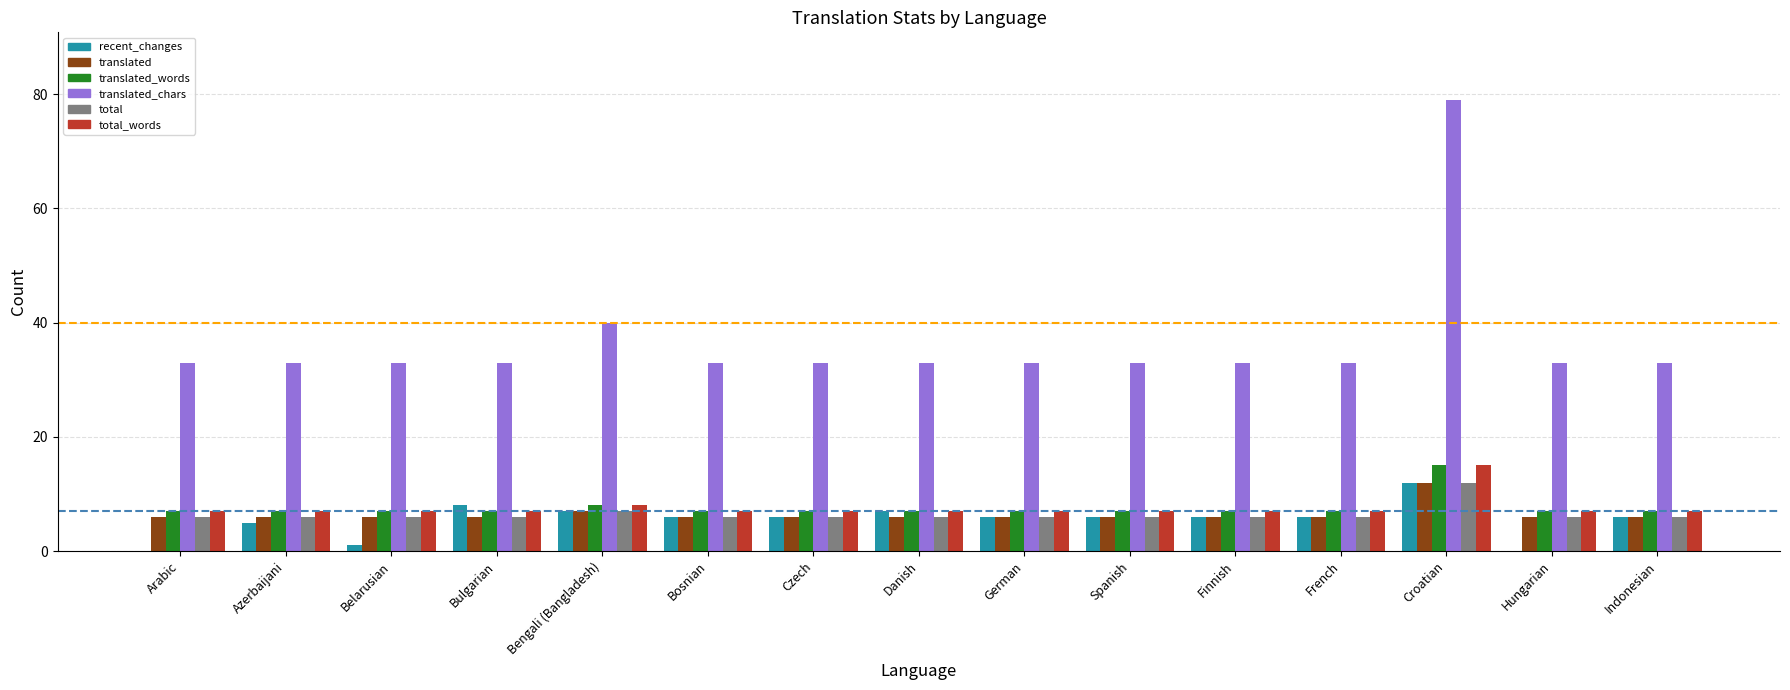

Which series has the largest total across all categories?

translated_chars